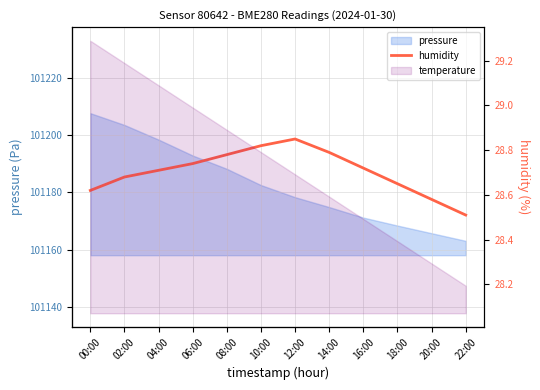

What is the greatest value displayed?

28.9